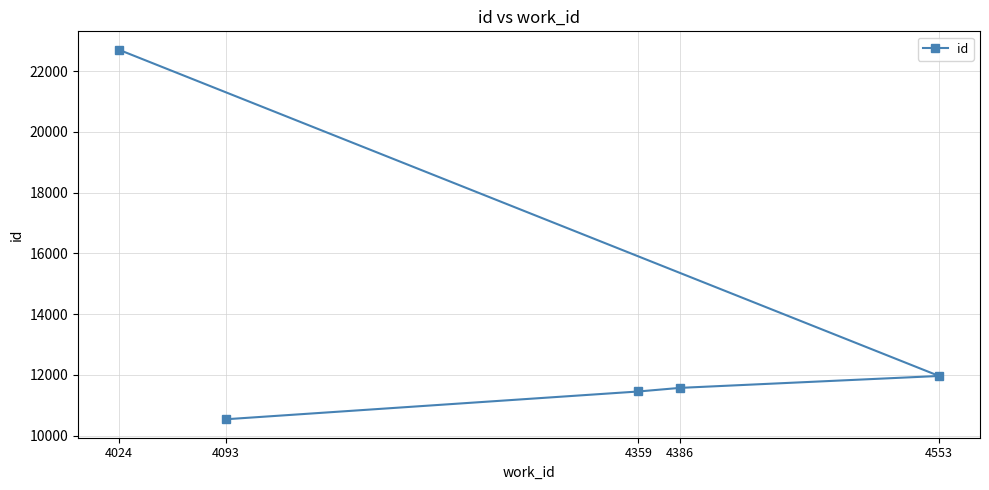

Reading left to right, what are all the values shown in this chart?

4024=22705	4093=10542	4359=11456	4386=11575	4553=11967